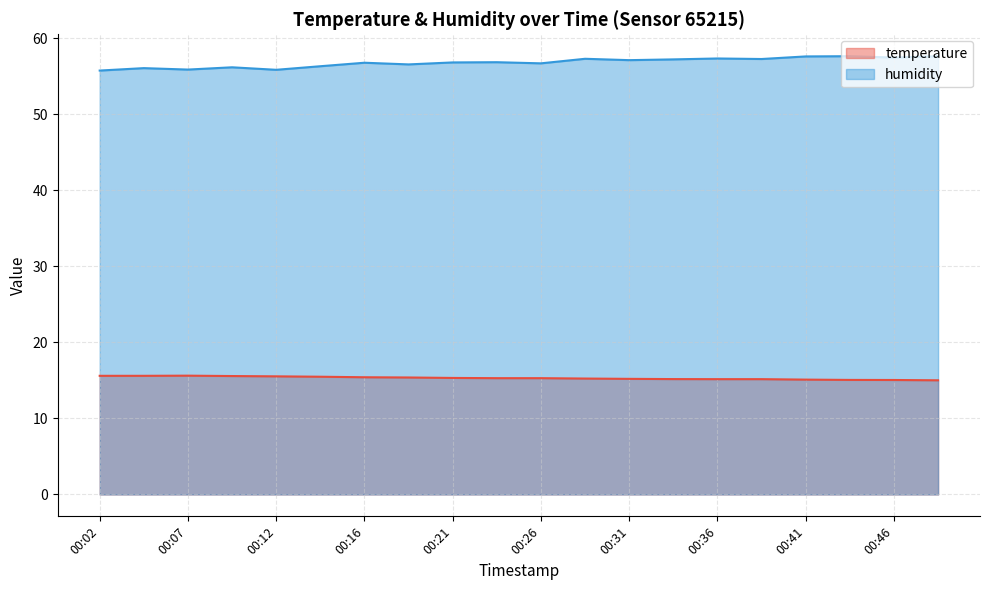

How many categories are shown in the chart?

20